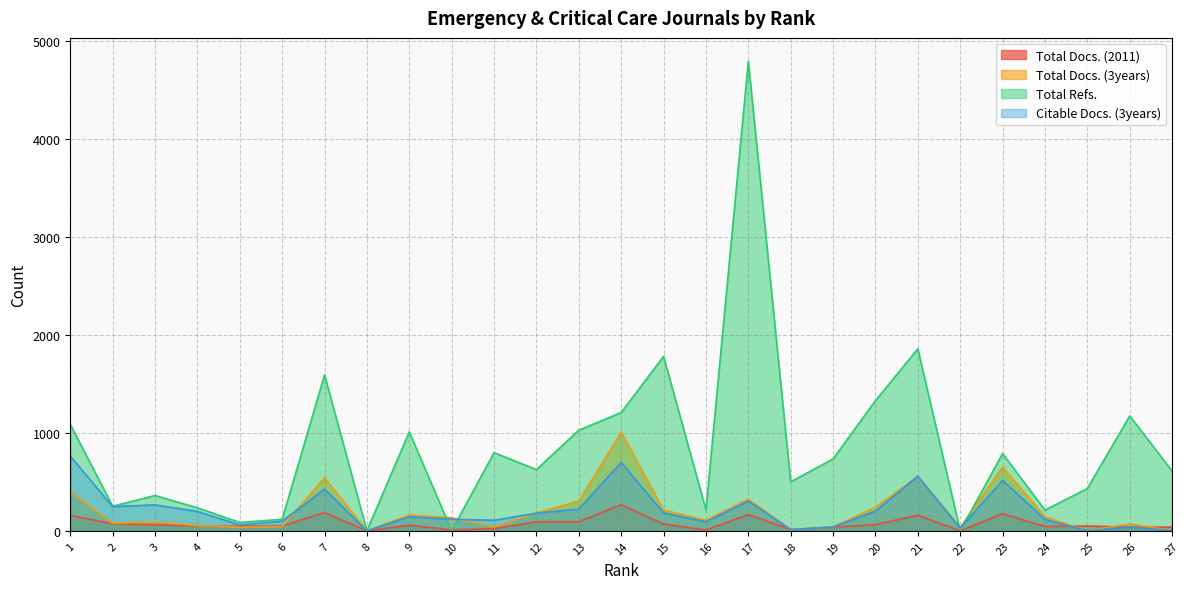

Which series has the largest range (max minus min)?

Total Refs.